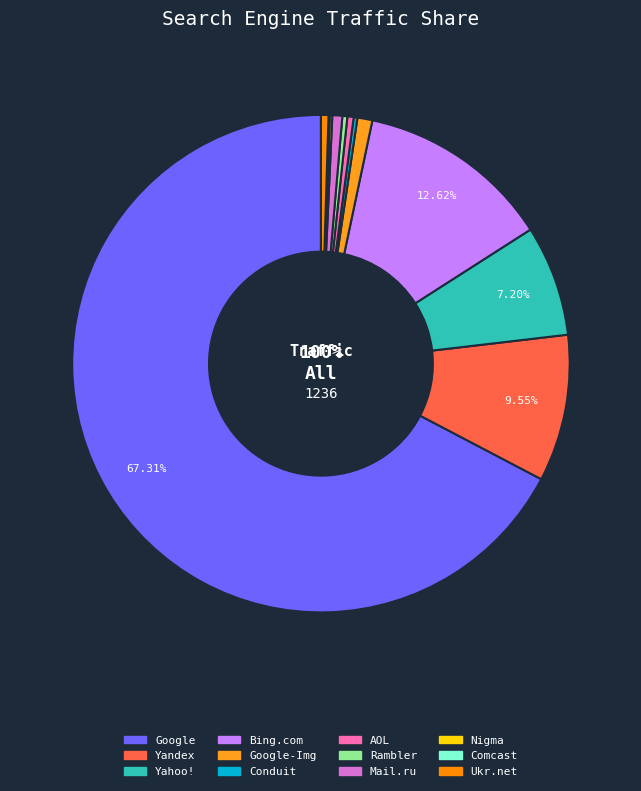

To the nearest percent, what percentage of the pie is Yandex?

10%